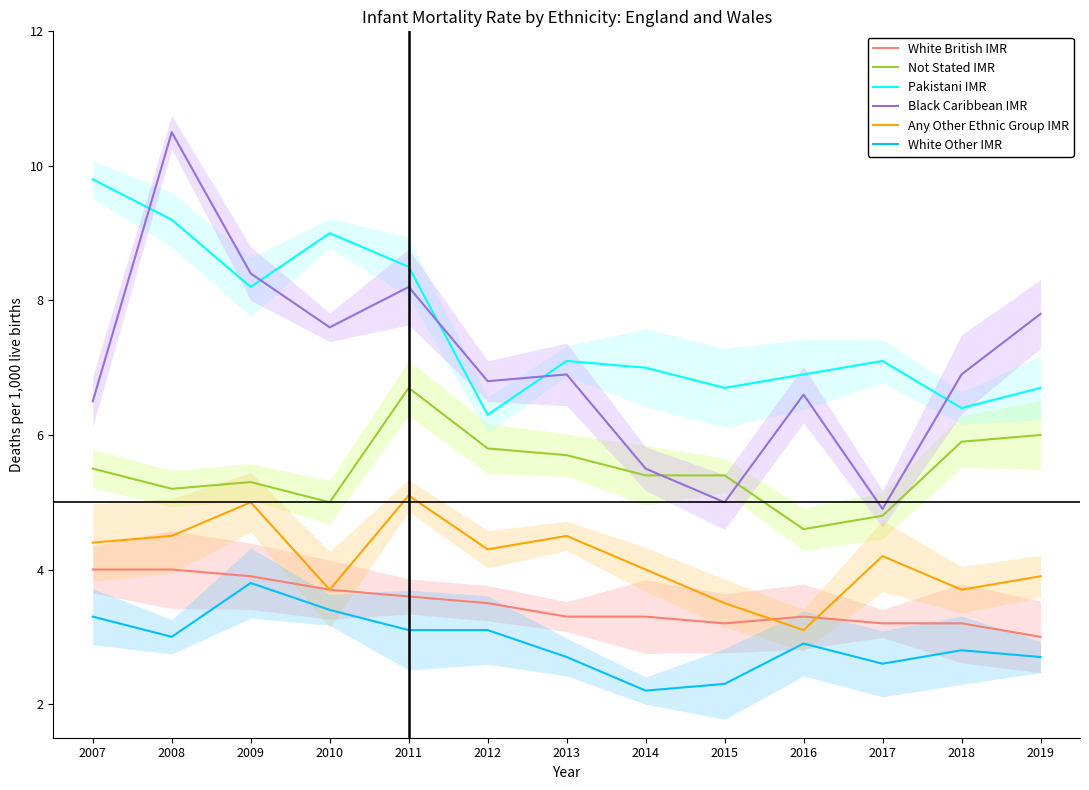

Between 2011 and 2017, which is larger?

2011